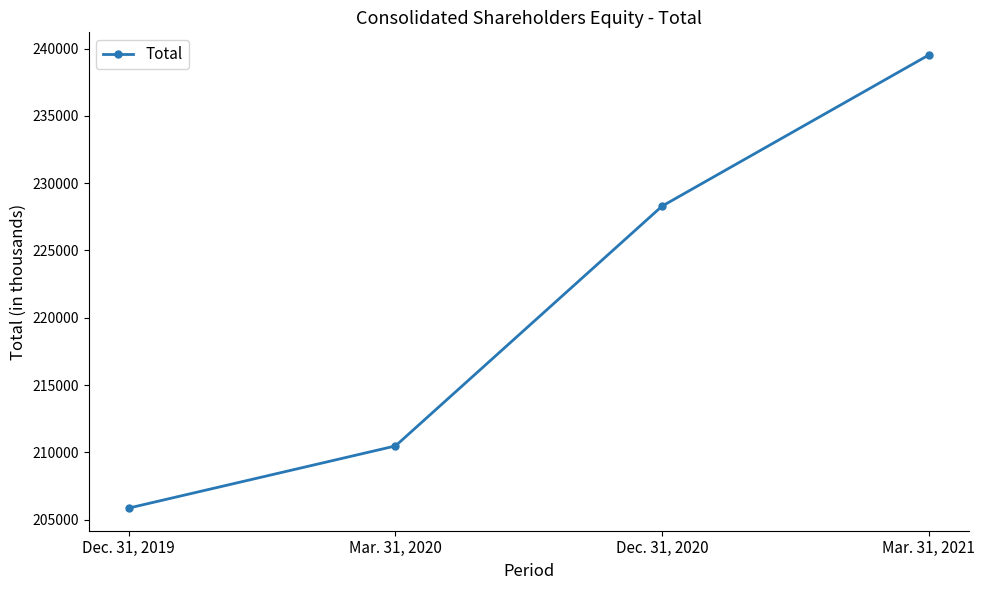

What position from the left is Mar. 31, 2021?

4